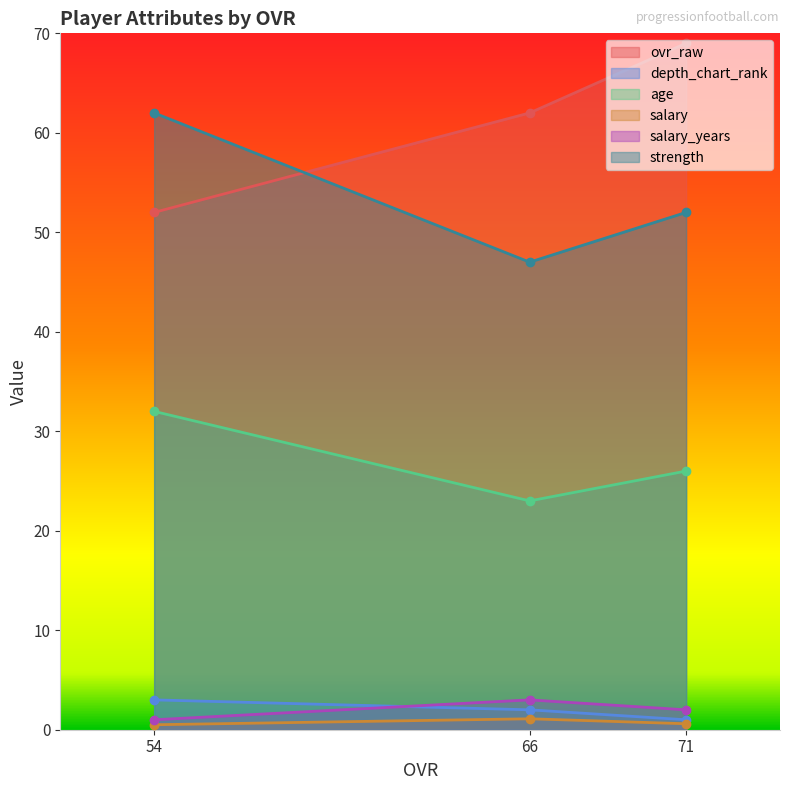

Which category has the lowest value in the strength series?

66